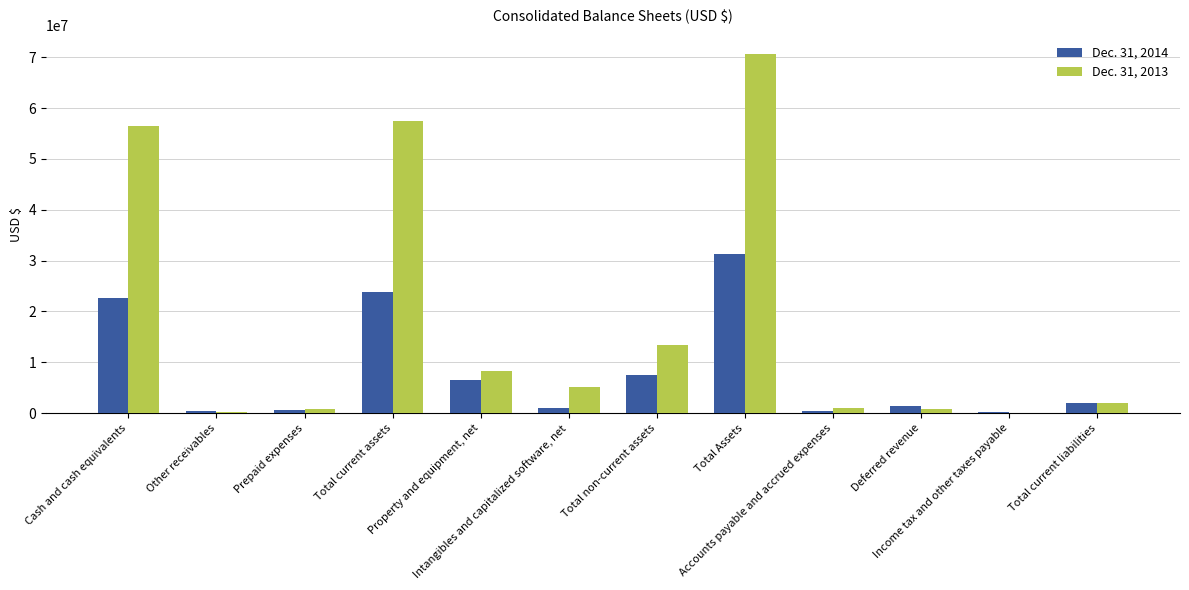

Which series has the largest total across all categories?

Dec. 31, 2013